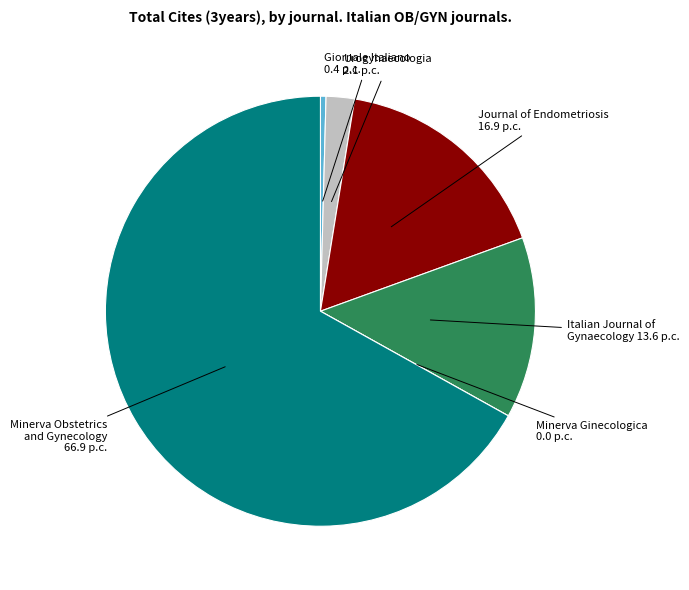

Is there any slice that represents more than half of the pie?

Yes